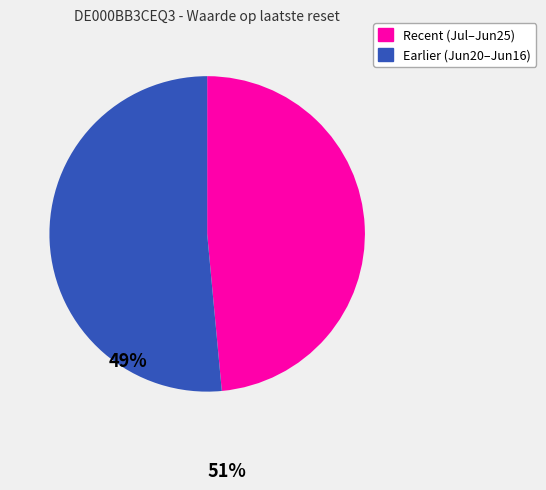

Is there any slice that represents more than half of the pie?

Yes